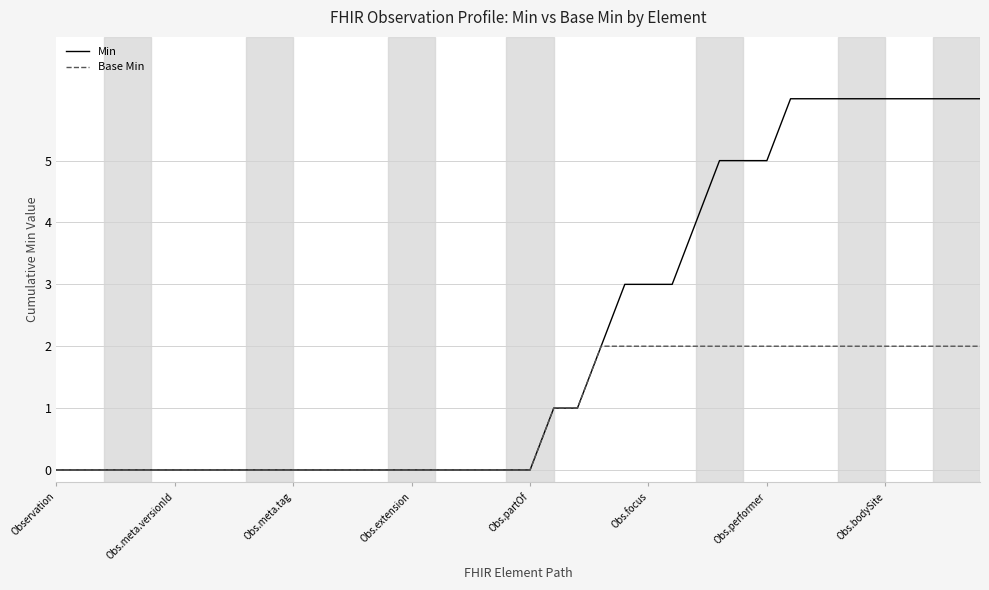

What is the greatest value displayed?

6